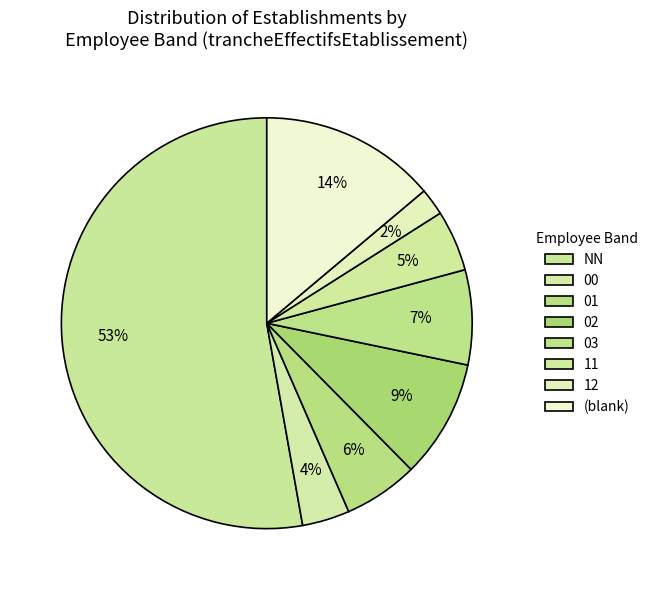

How many segments does this pie chart have?

8